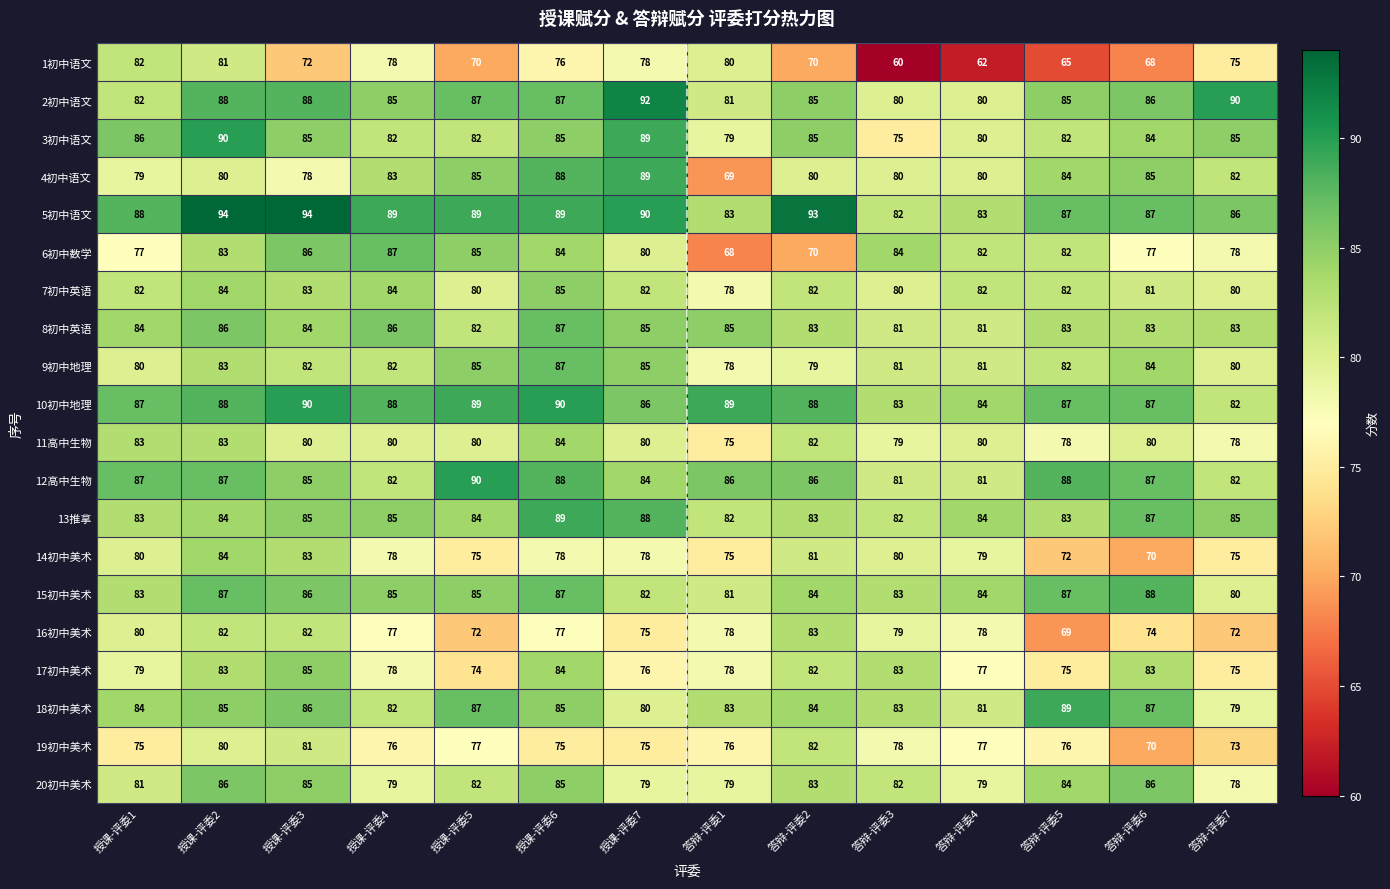

What is the maximum value shown in the chart?

94